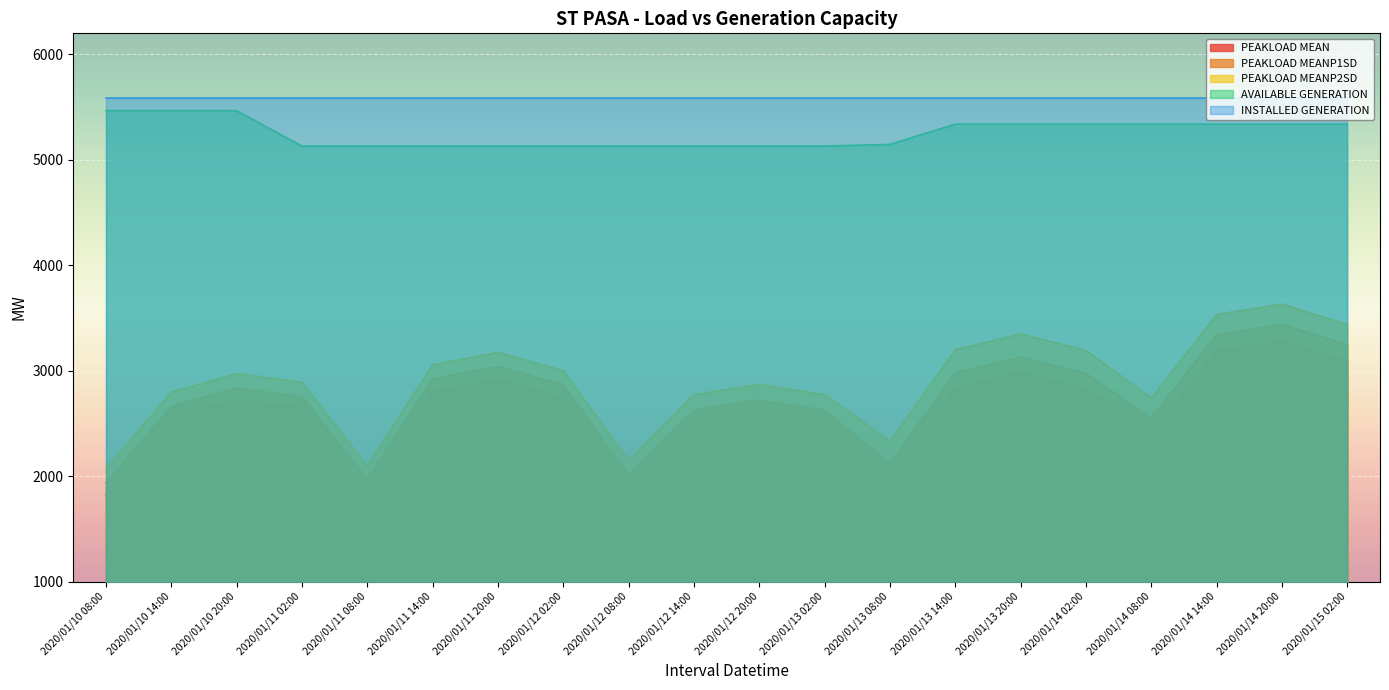

List the labels in order of PEAKLOAD MEANP1SD value, smallest first.

2020/01/10 08:00, 2020/01/11 08:00, 2020/01/12 08:00, 2020/01/13 08:00, 2020/01/14 08:00, 2020/01/12 14:00, 2020/01/13 02:00, 2020/01/10 14:00, 2020/01/12 20:00, 2020/01/11 02:00, 2020/01/10 20:00, 2020/01/12 02:00, 2020/01/11 14:00, 2020/01/14 02:00, 2020/01/13 14:00, 2020/01/11 20:00, 2020/01/13 20:00, 2020/01/15 02:00, 2020/01/14 14:00, 2020/01/14 20:00